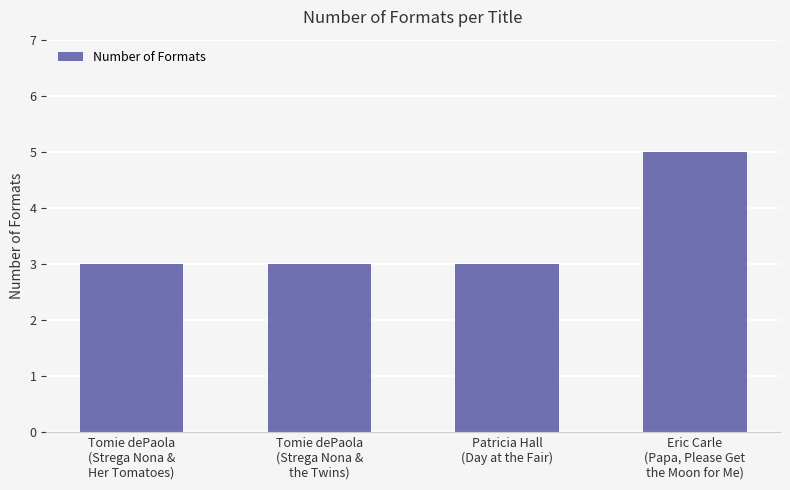

What is the sum of all values?

14